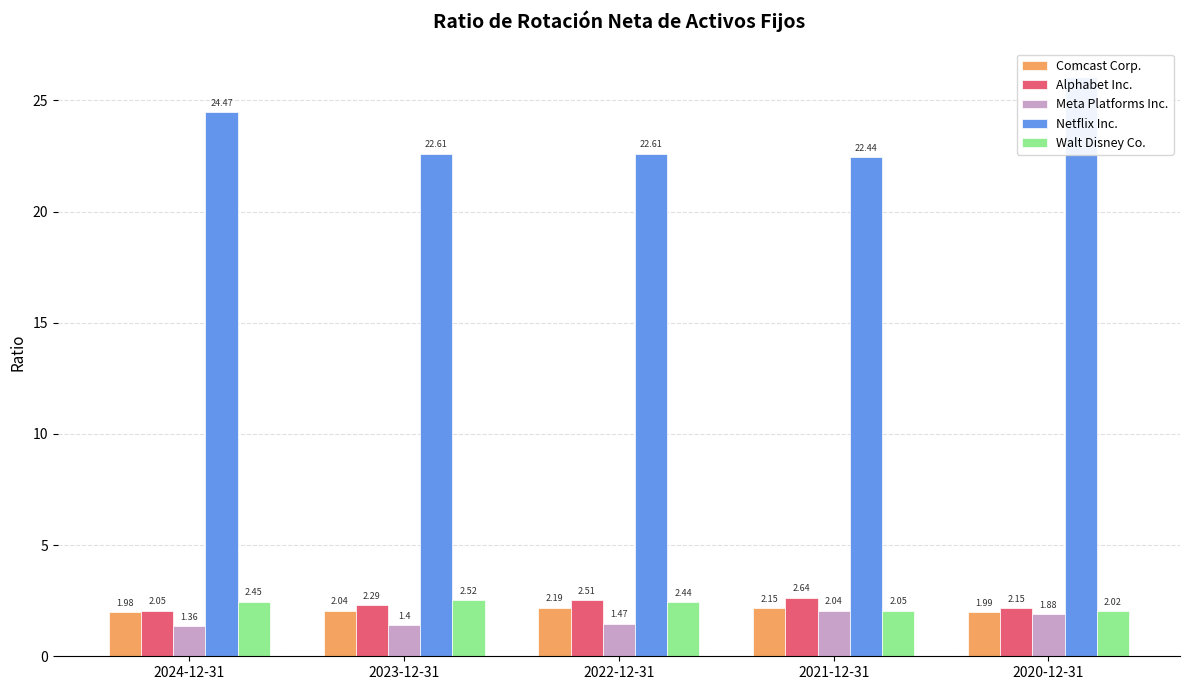

Reading right to left, what are all the values shown in this chart?

Comcast Corp.: 2.0	2.1	2.2	2.0	2.0
Alphabet Inc.: 2.1	2.6	2.5	2.3	2.0
Meta Platforms Inc.: 1.9	2.0	1.5	1.4	1.4
Netflix Inc.: 26.0	22.4	22.6	22.6	24.5
Walt Disney Co.: 2.0	2.0	2.4	2.5	2.5